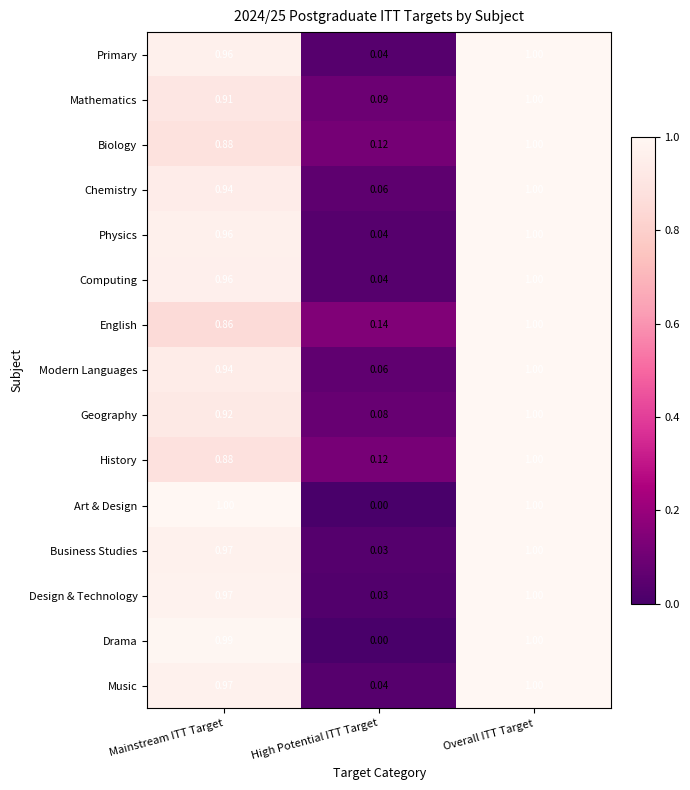

At which label is Physics closest to 0?

High Potential ITT Target